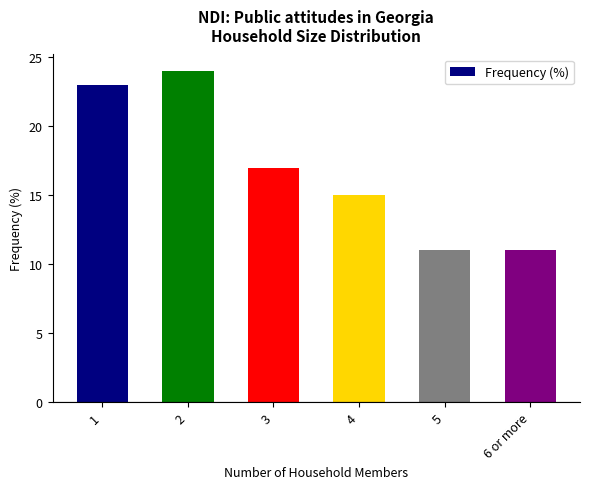

What is the value of the 6th bar from the left?

11